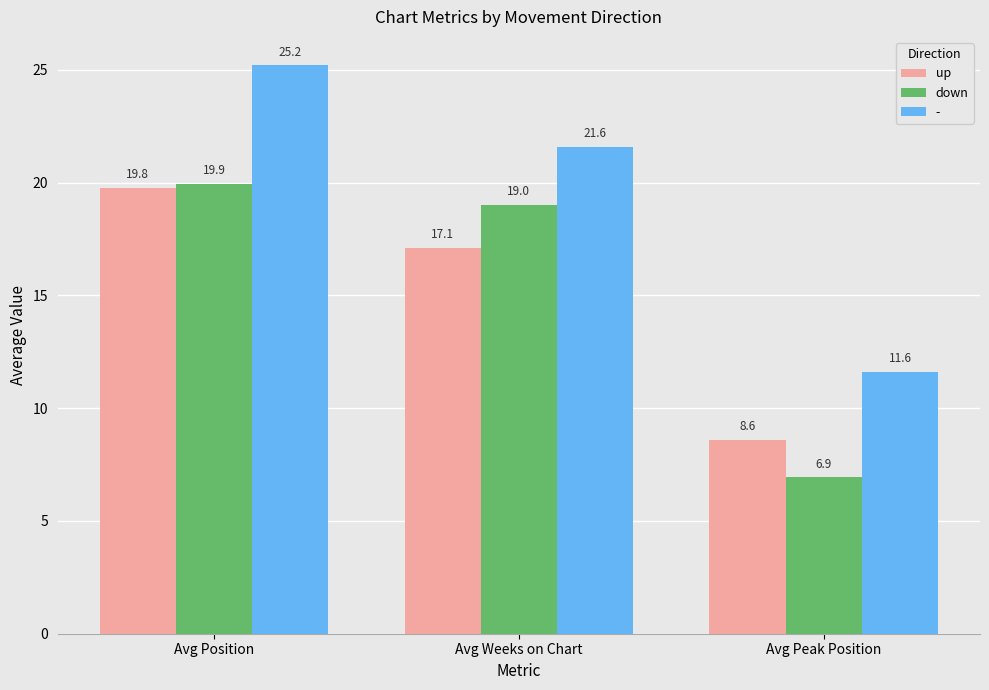

What is the label of the 1st bar from the left?

Avg Position